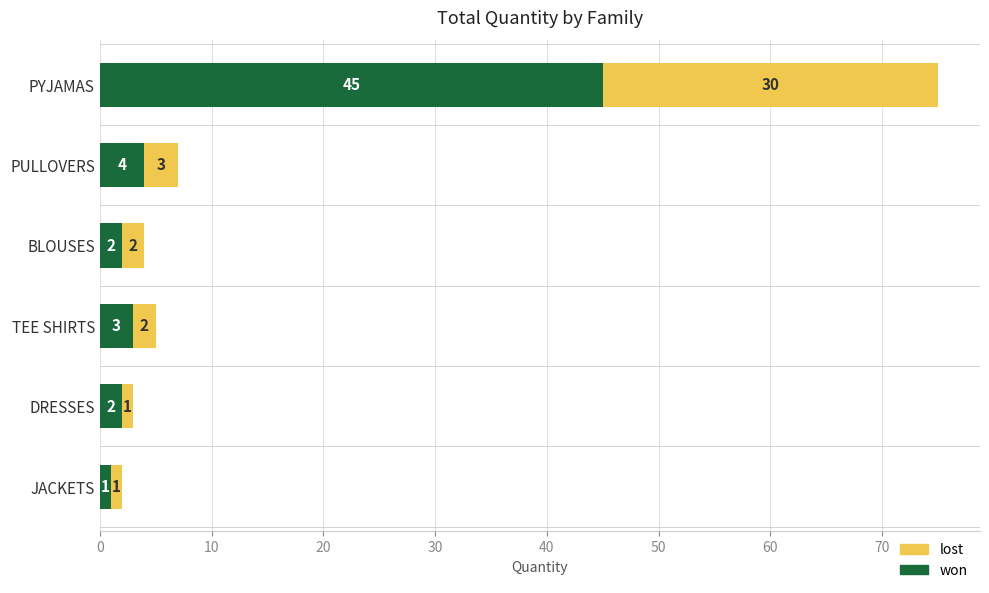

Which category has the highest value in the won series?

PYJAMAS